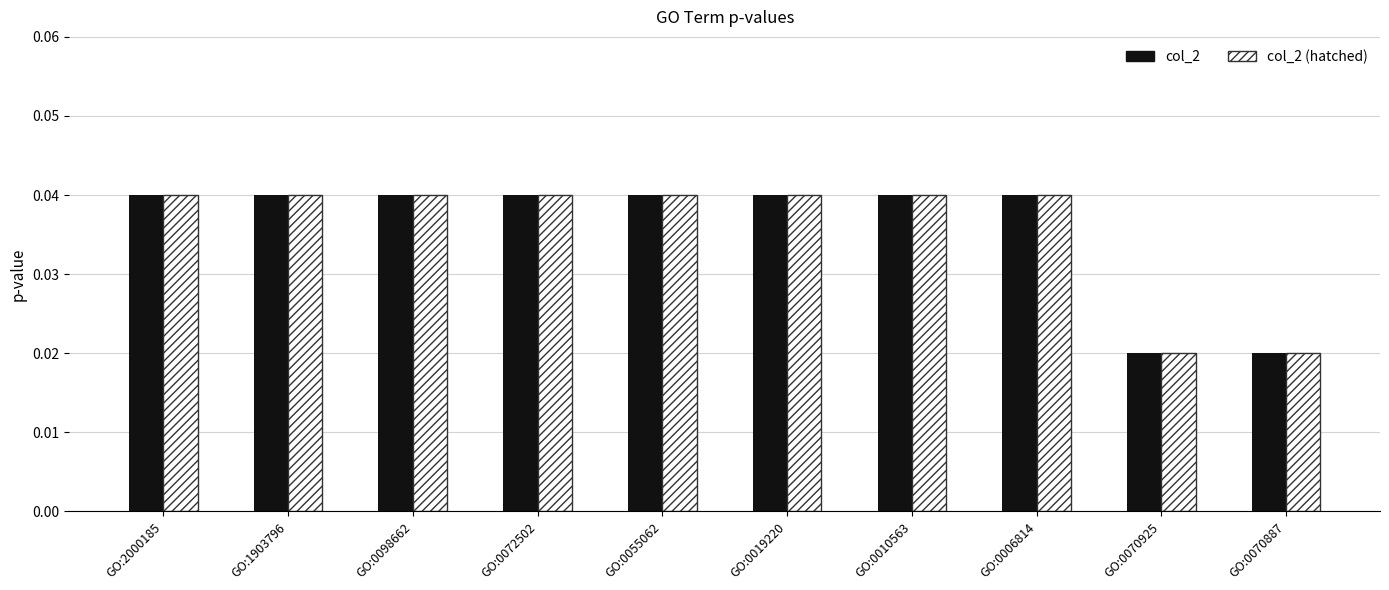

Does the chart contain stacked bars?

No